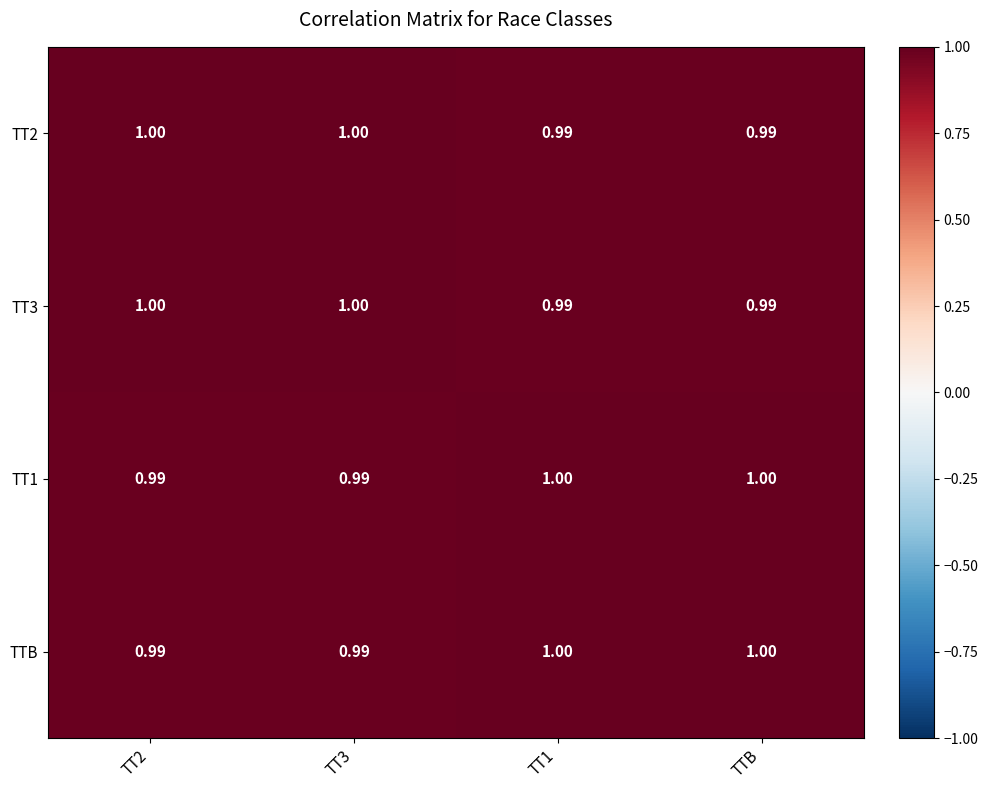

Which label corresponds to the largest value in the chart?

TT2